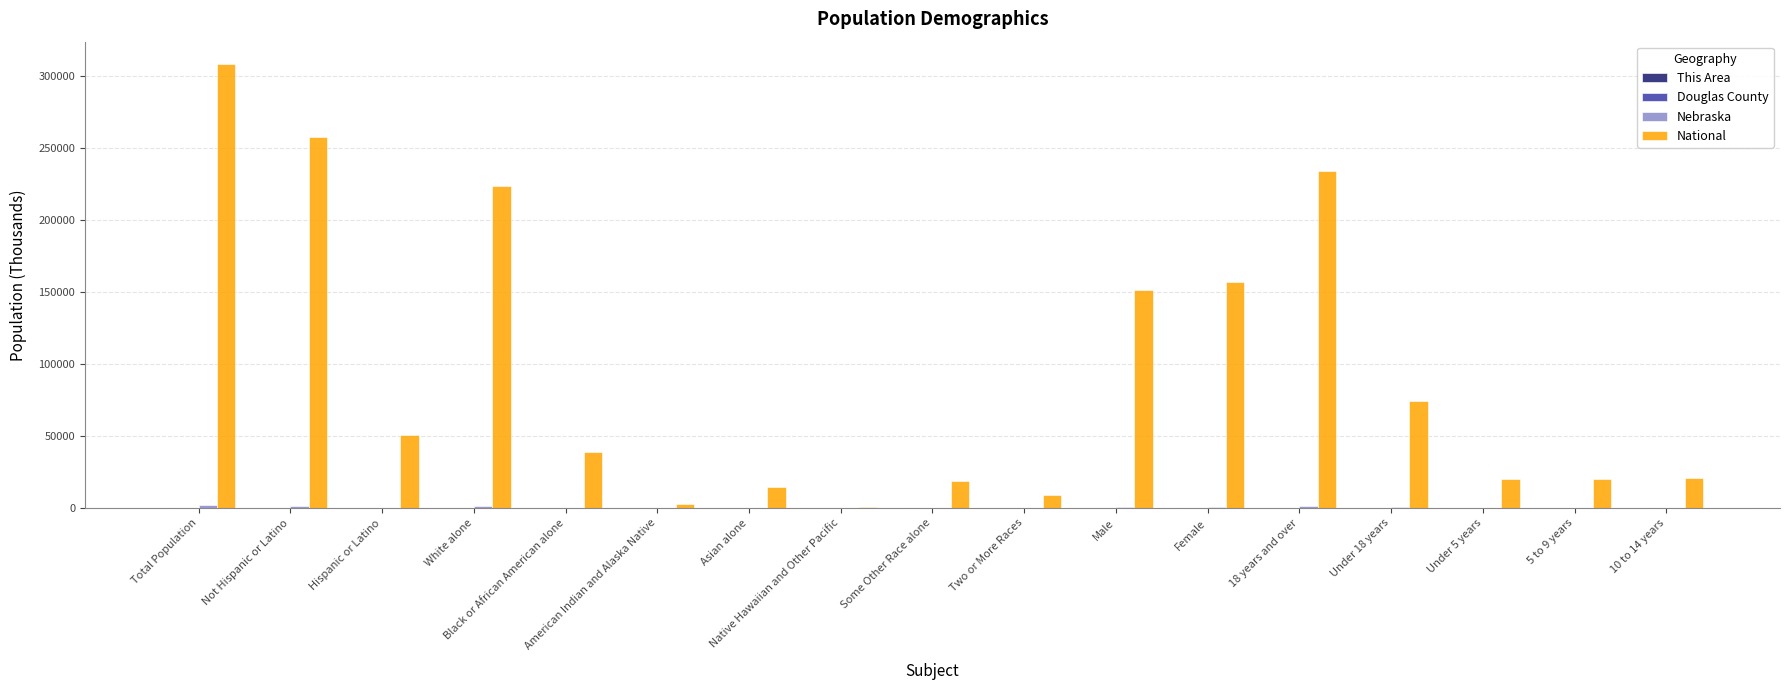

What is the sum of all National values?

1604954.9